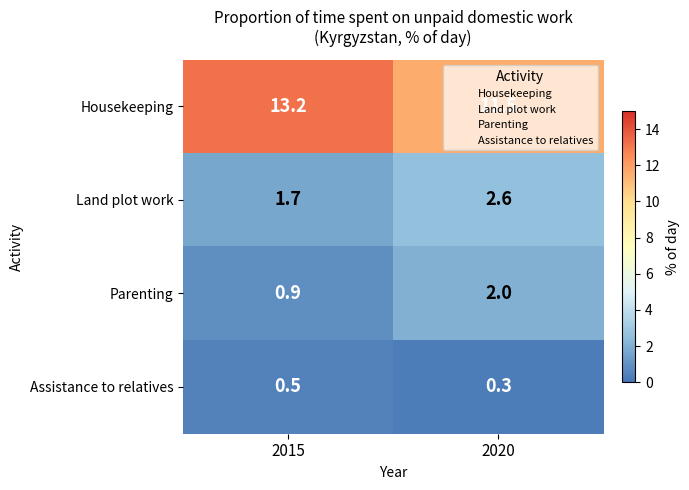

Where does the Housekeeping series first go above 13?

2015